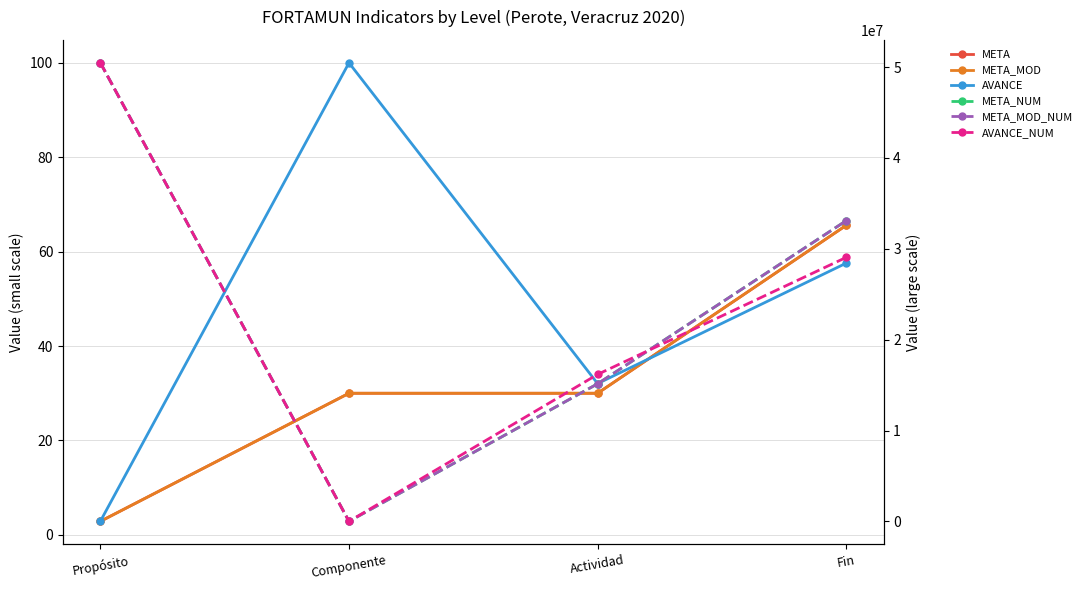

Is the value of META at Componente greater than the value of META_NUM at Fin?

No